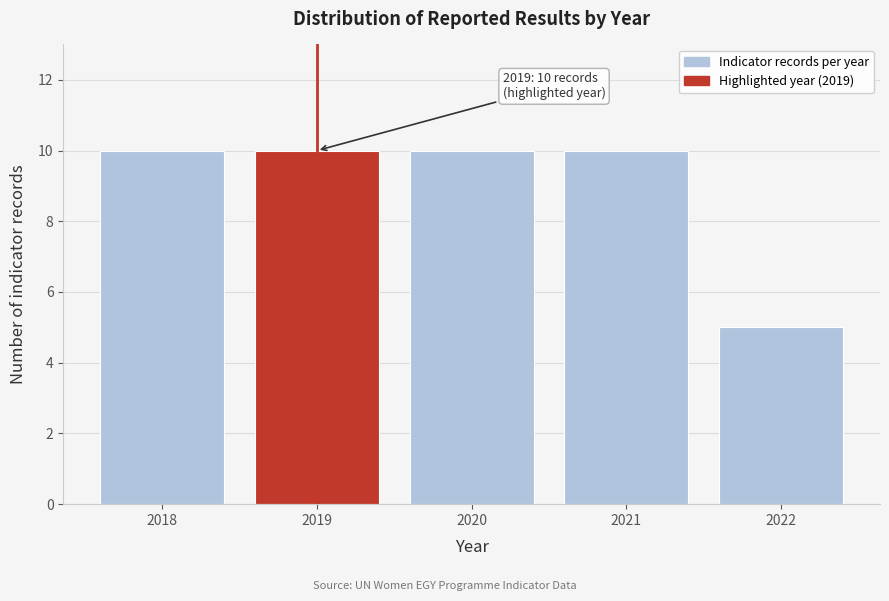

Reading left to right, extract all data points from this chart.

10	10	10	10	5